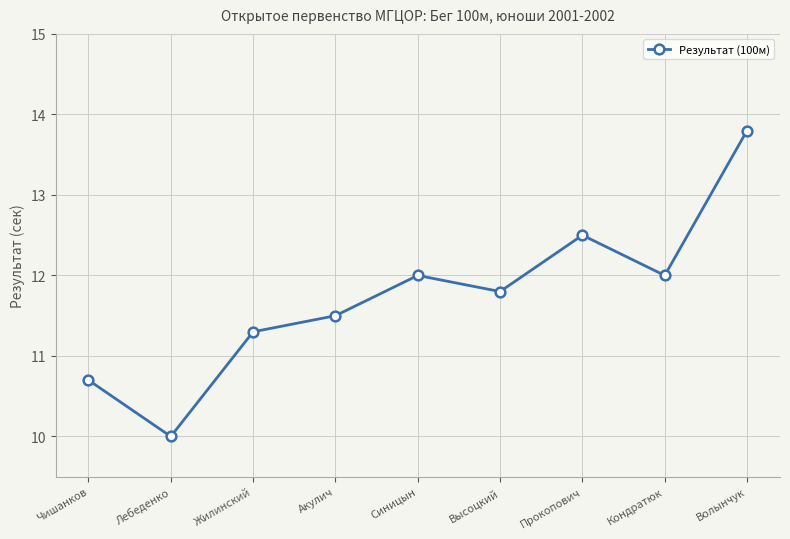

How many lines are shown in the chart?

1